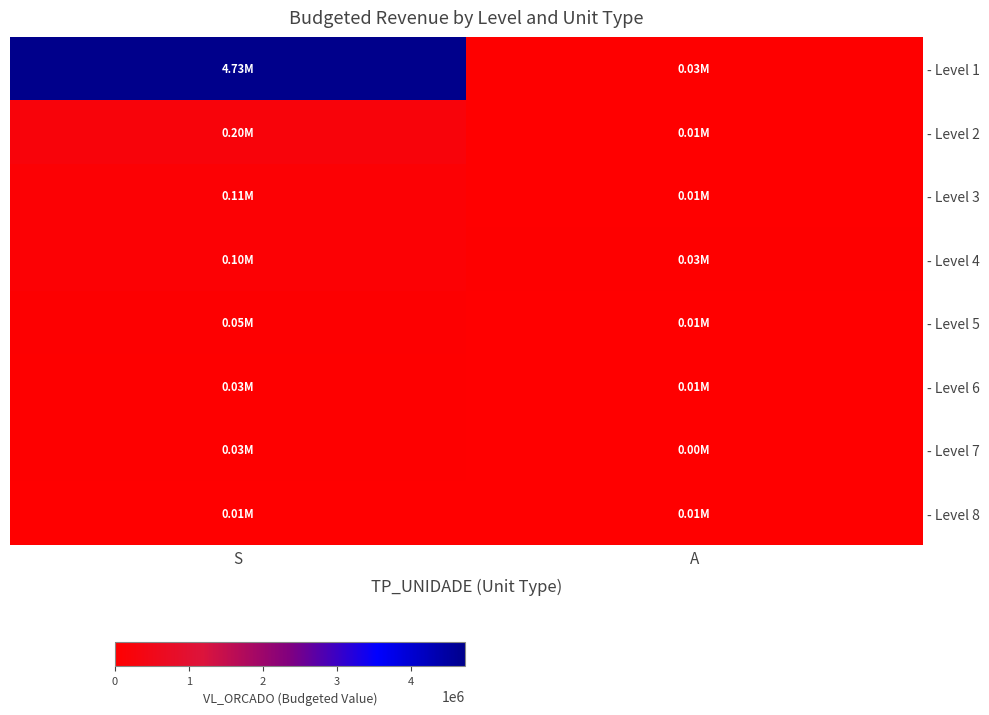

What is the difference between the highest and lowest values at S?

4717975.0